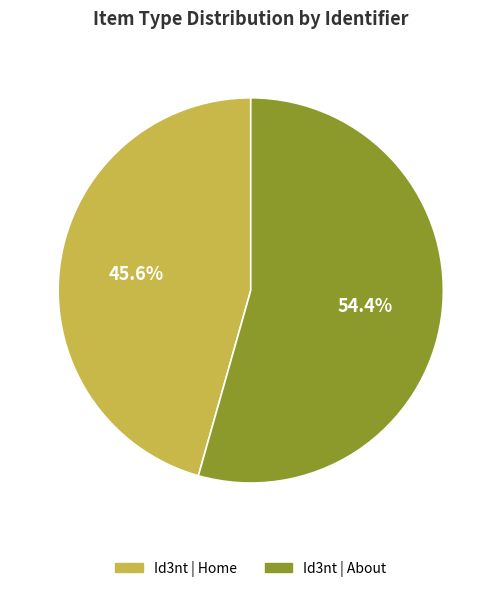

Which category has the biggest portion of the pie?

Id3nt | About